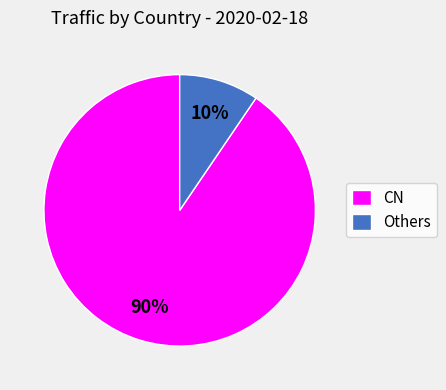

Which has a higher value, Others or CN?

CN